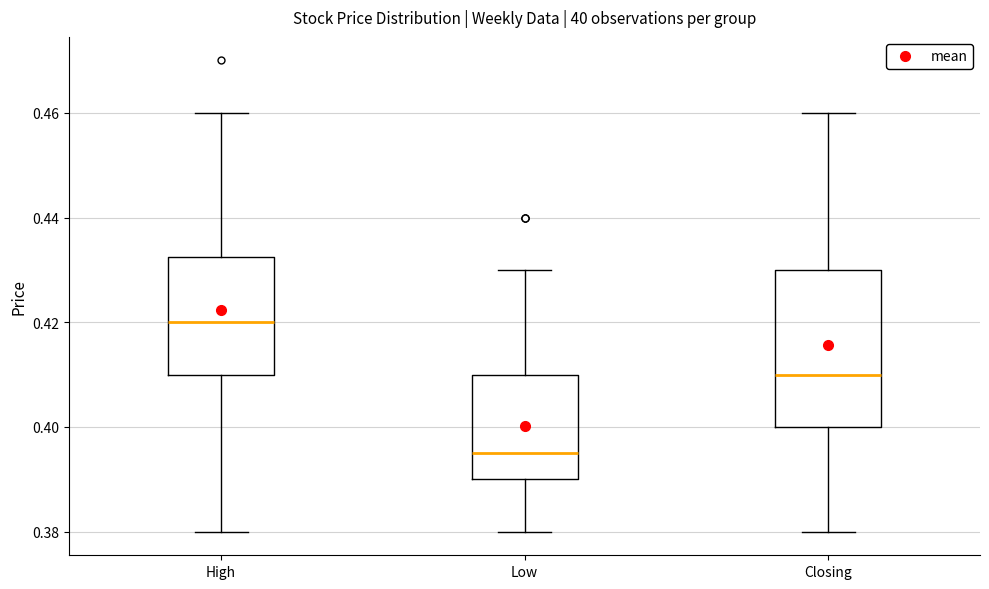

Reading left to right, transcribe this box plot: for each box, give where its median line is, the range the box spans, and where its two whiskers end, as read against the y-axis. The values are not printed on the chart, so give them approximately, as read against the axis.

High: median 0.420, box 0.410 to 0.432, whiskers 0.380 to 0.460
Low: median 0.396, box 0.390 to 0.410, whiskers 0.380 to 0.430
Closing: median 0.410, box 0.400 to 0.430, whiskers 0.380 to 0.460